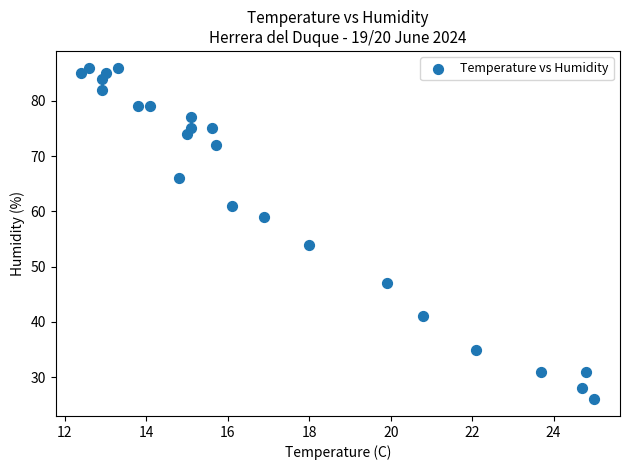

What is the range of Y values (max minus min)?

60